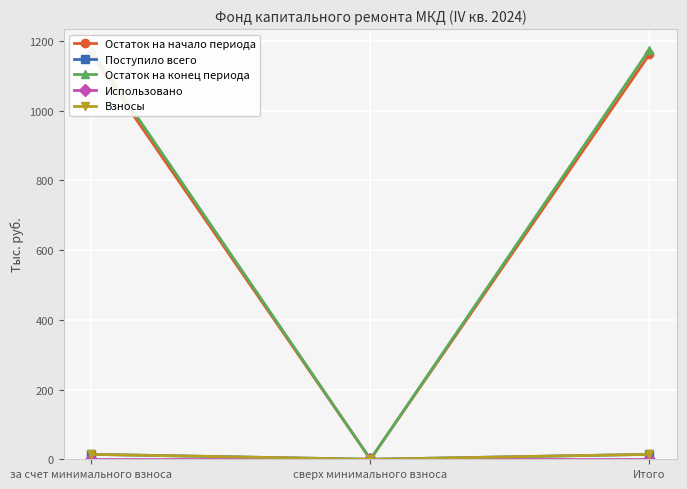

What position from the left is сверх минимального взноса?

2